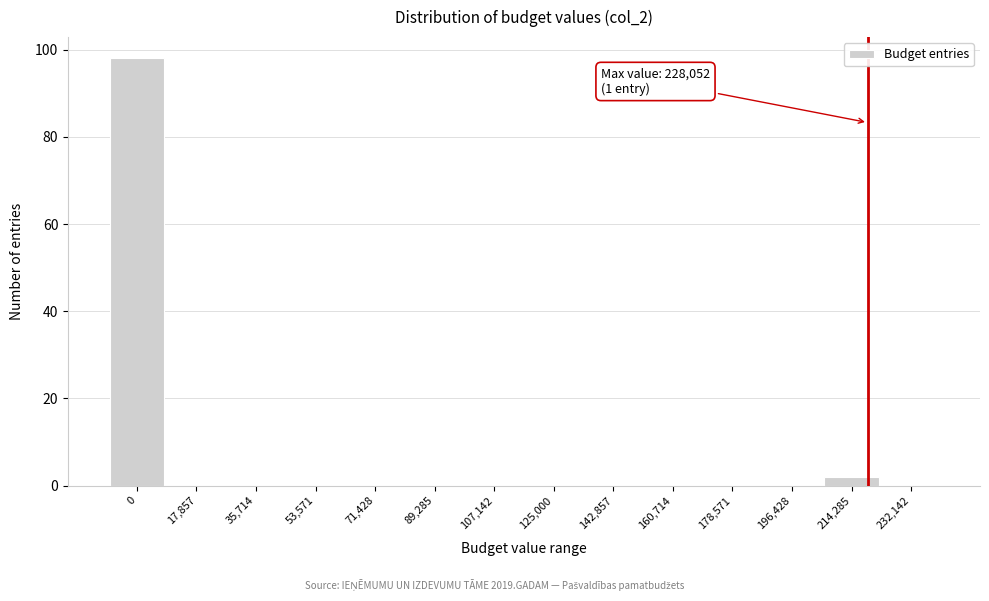

Reading left to right, extract all data points from this chart.

0=98	17,857=0	35,714=0	53,571=0	71,428=0	89,285=0	107,142=0	125,000=0	142,857=0	160,714=0	178,571=0	196,428=0	214,285=2	232,142=0